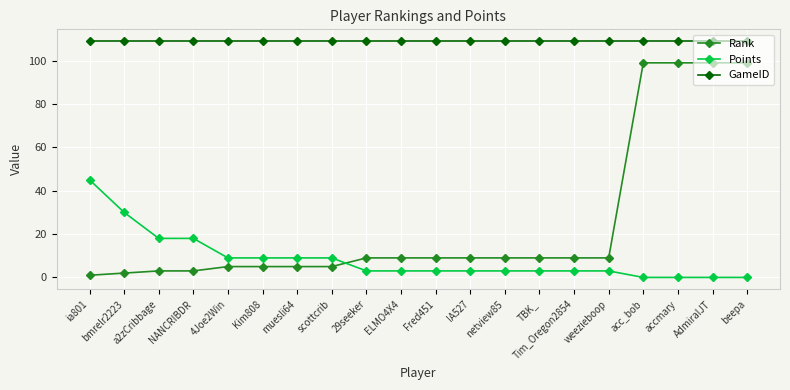

Rank the series at weezieboop from lowest to highest value.

Points, Rank, GameID